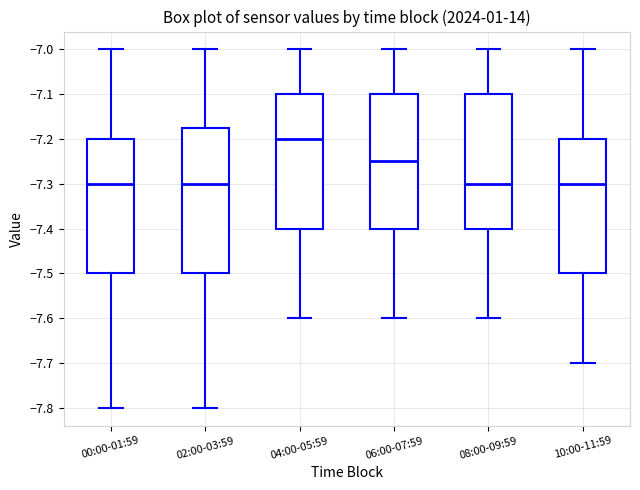

Which box is the tallest, from its lower edge to its upper edge?

02:00-03:59